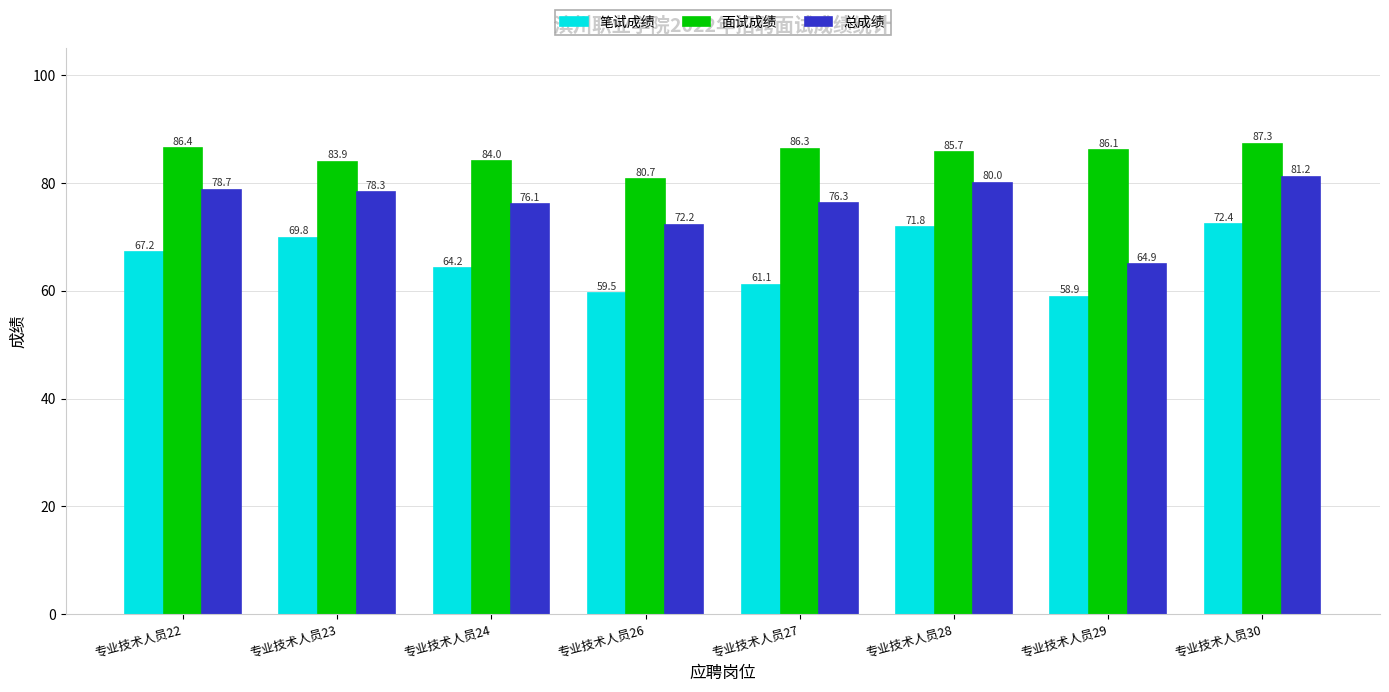

What is the value of the 面试成绩 bar at the 6th from the left?

85.7